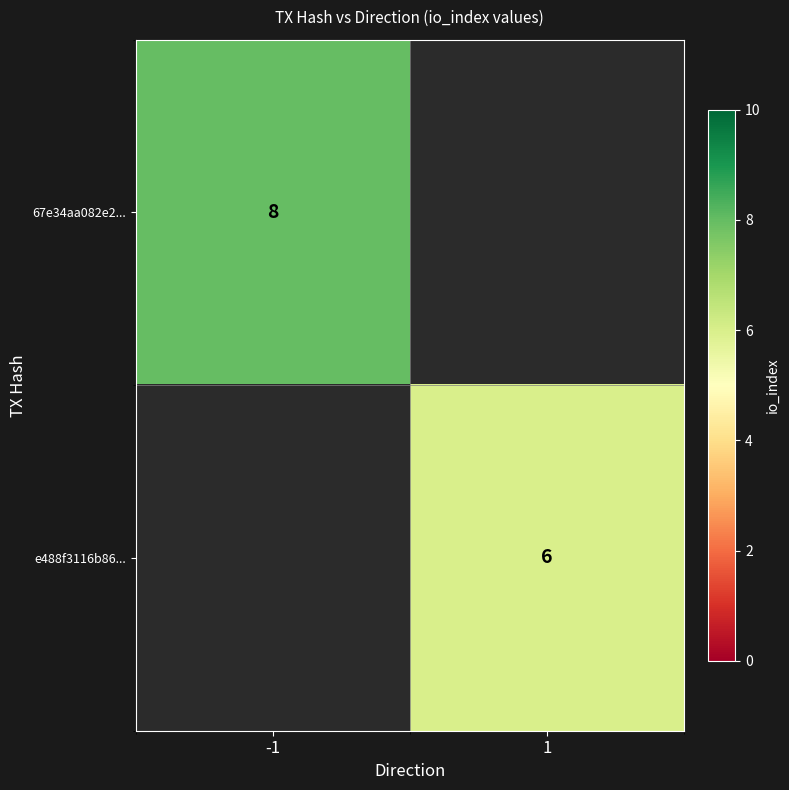

True or false: e488f3116b86... has a value of 3 at 1.

False